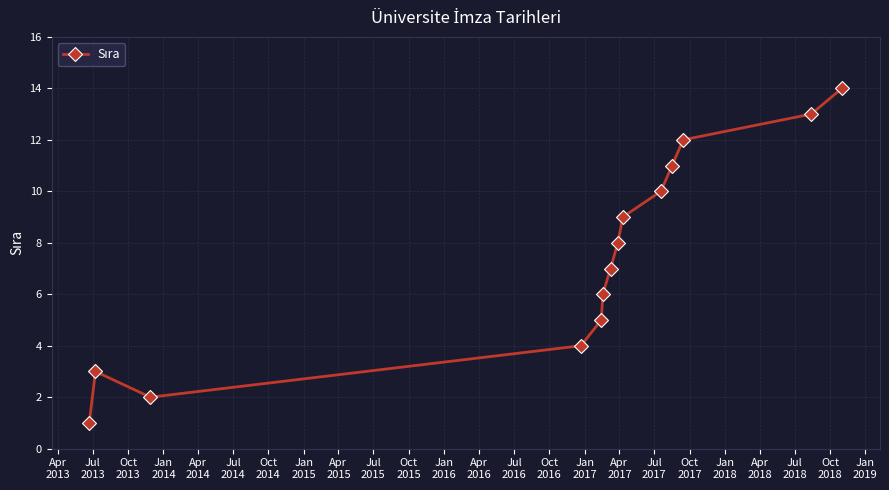

True or false: there are more than 0 points higher than both neighbors.

True